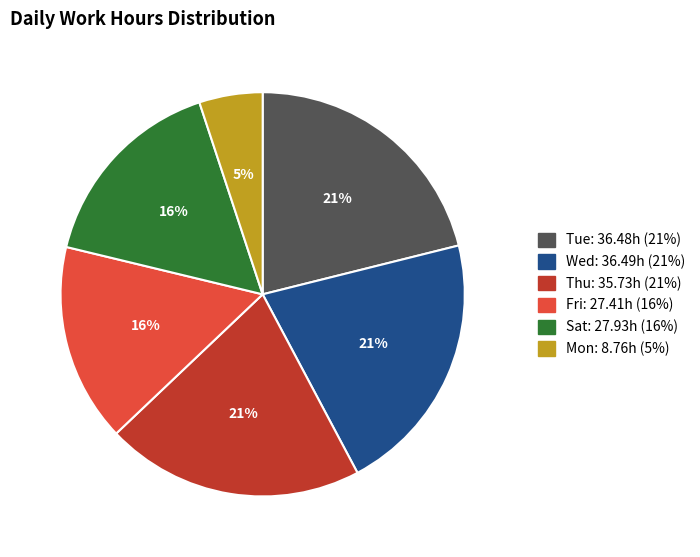

Is there any slice that represents more than half of the pie?

No